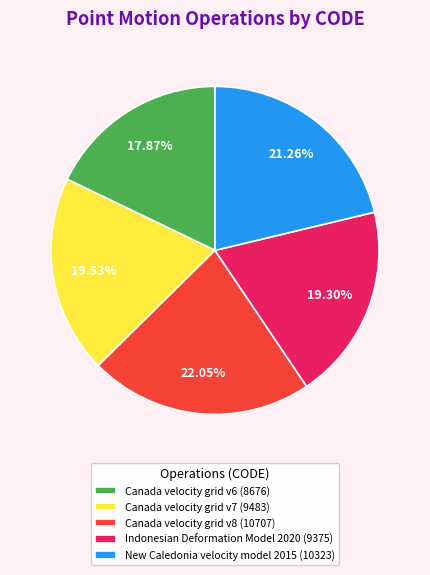

Is the sum of New Caledonia velocity model 2015 (10323) and Canada velocity grid v7 (9483) greater than half?

No